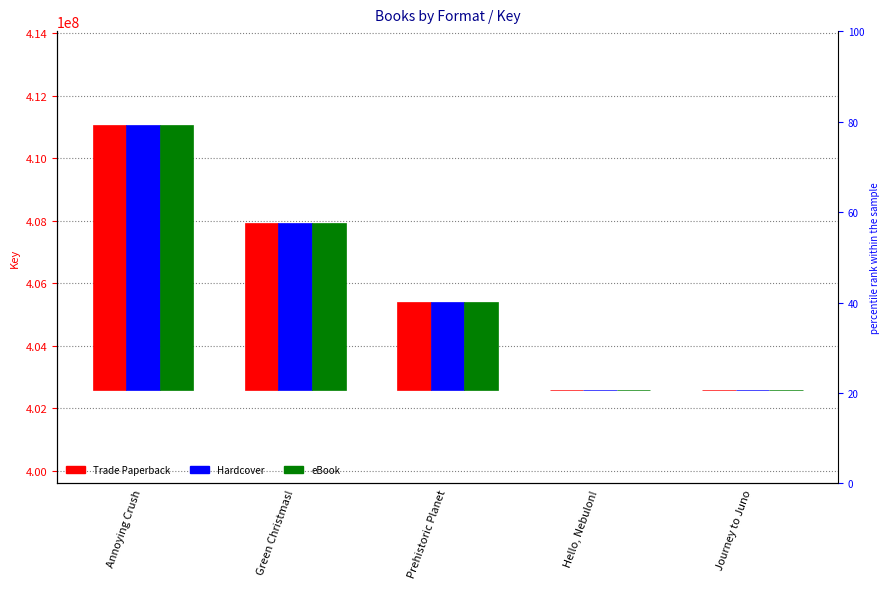

How many data points does each series have?

5